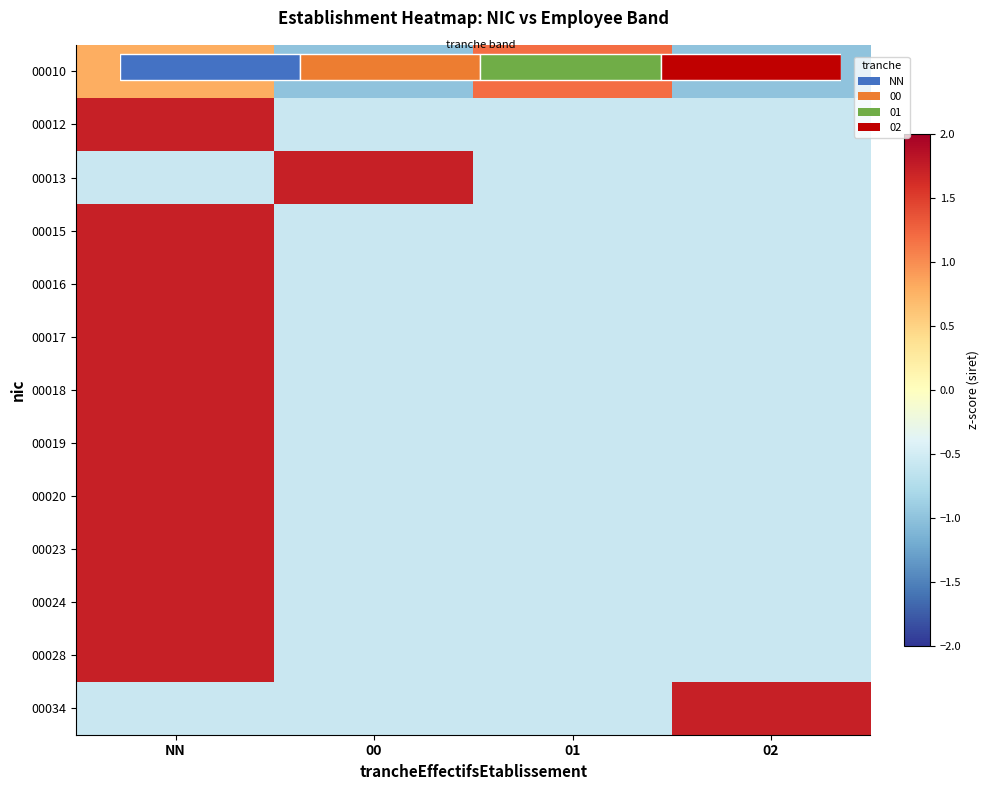

Rank the series by their maximum value, from lowest to highest.

00010, 00012, 00013, 00015, 00019, 00020, 00028, 00034, 00016, 00017, 00018, 00023, 00024